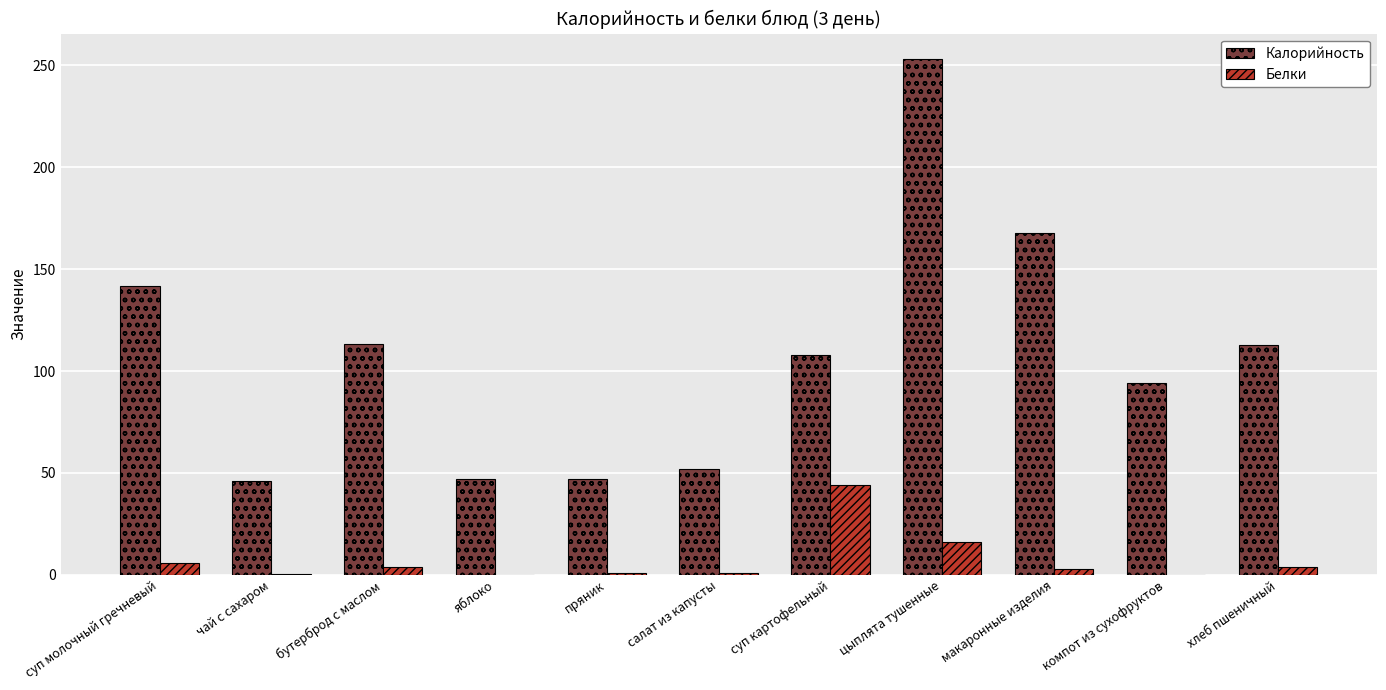

What is the sum of all Калорийность values?

1182.8